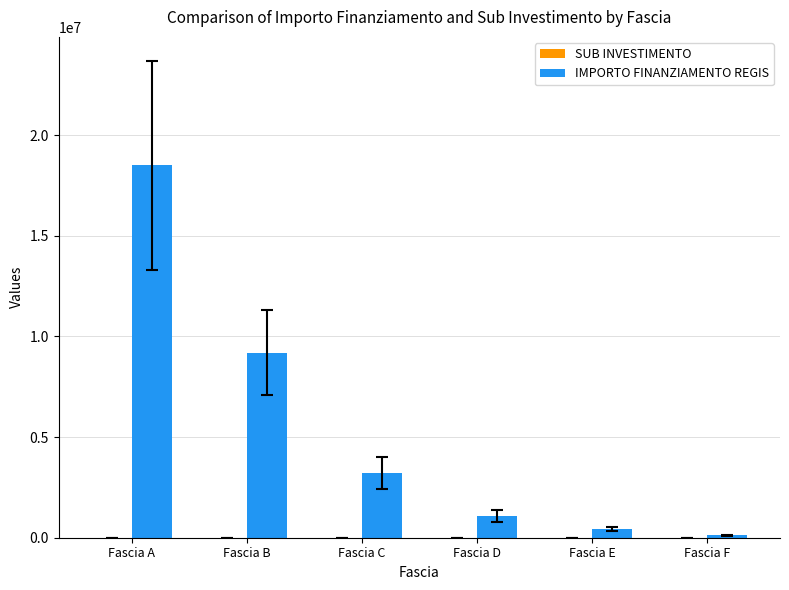

How many groups of bars are there?

6